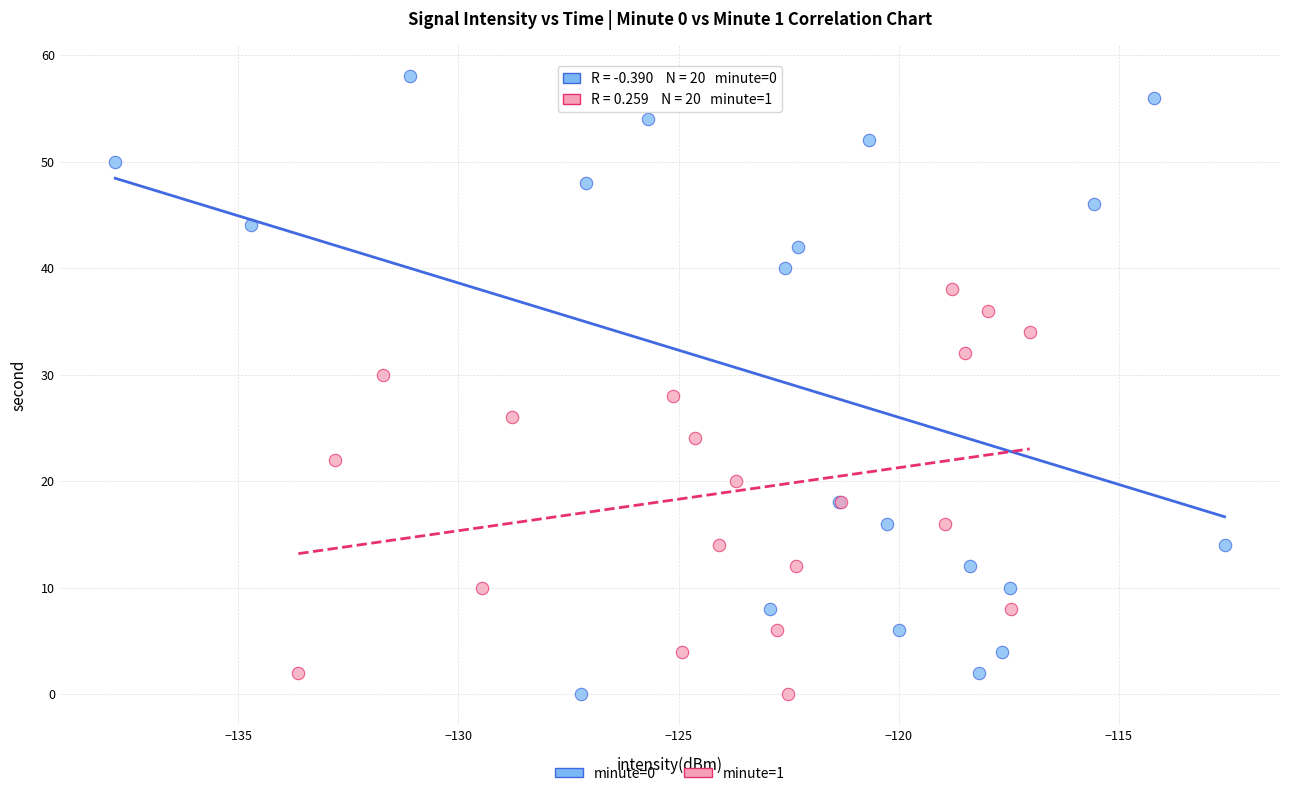

Which series reaches the maximum Y coordinate?

minute=0